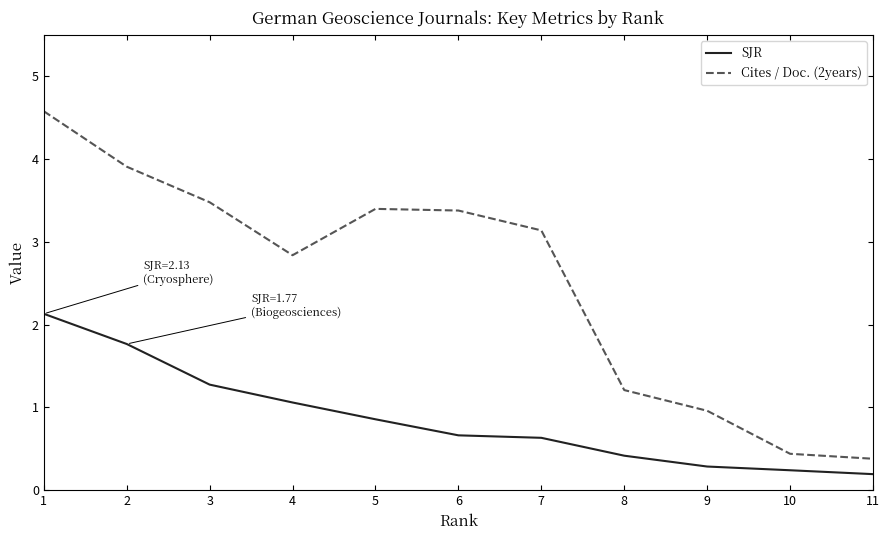

What is the difference between the maximum and minimum values in the Cites / Doc. (2years) series?

4.2